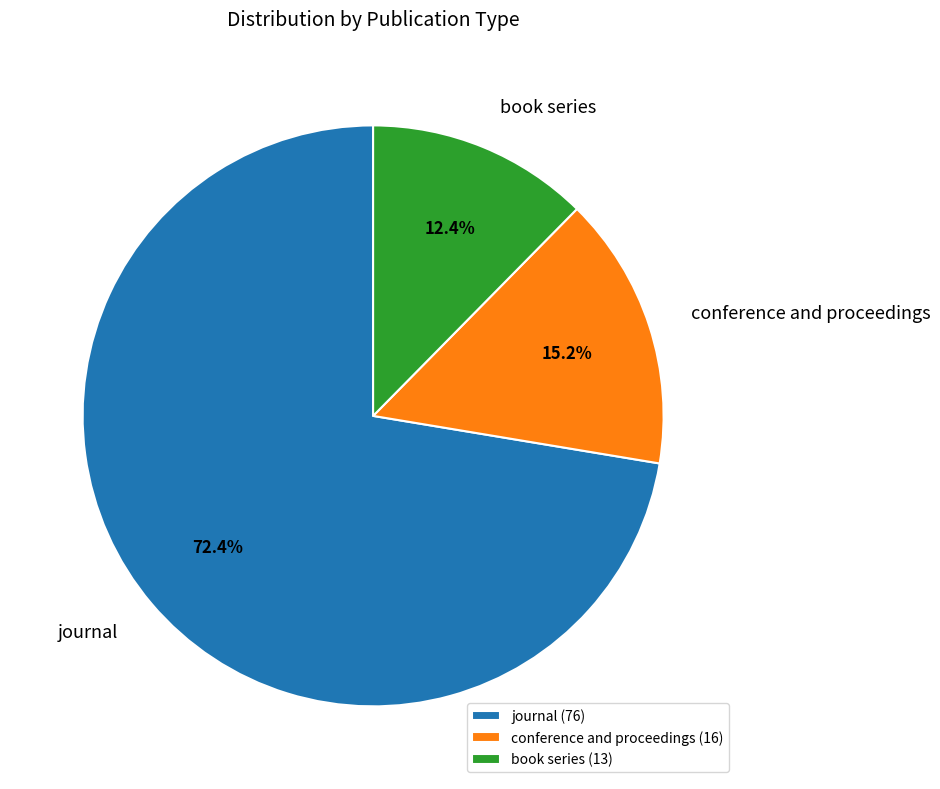

What percentage is the book series slice, to the nearest percent?

12%